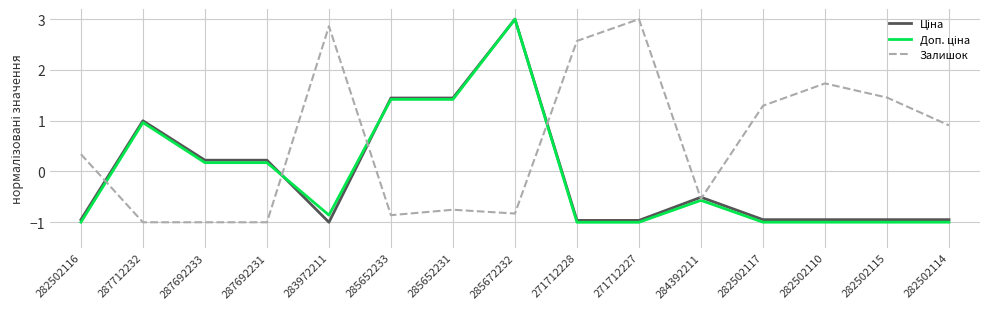

True or false: Залишок has a value of 0.3 at 282502116.

True